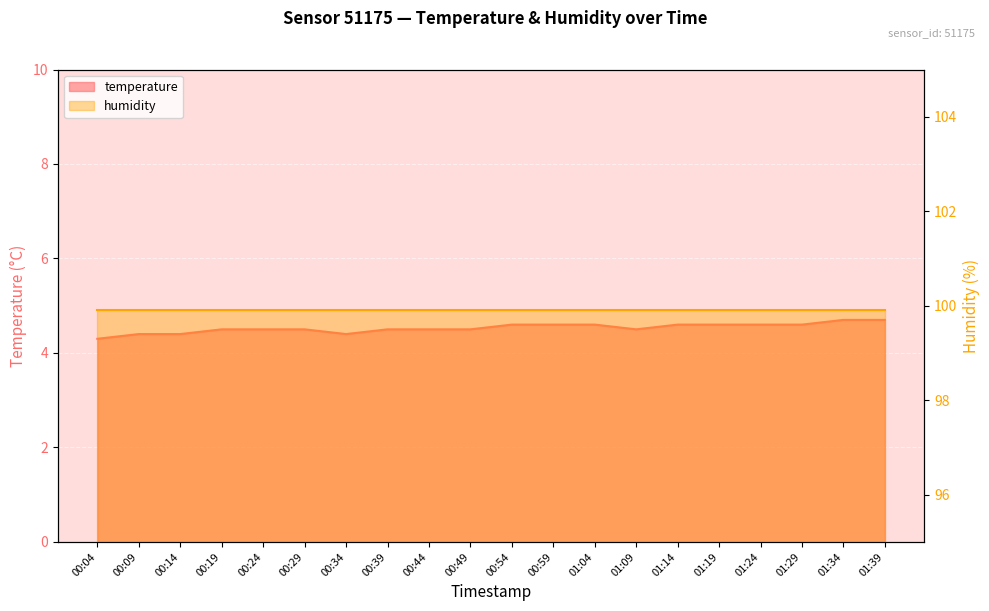

Where is the data nearest to the value 4?

00:04